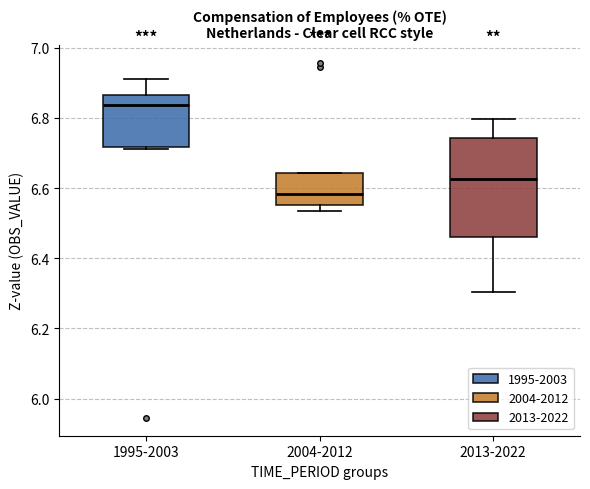

Where is the lower edge of the box for 1995-2003 on the y-axis? The values are not printed on the chart, so give them approximately, as read against the axis.

6.72